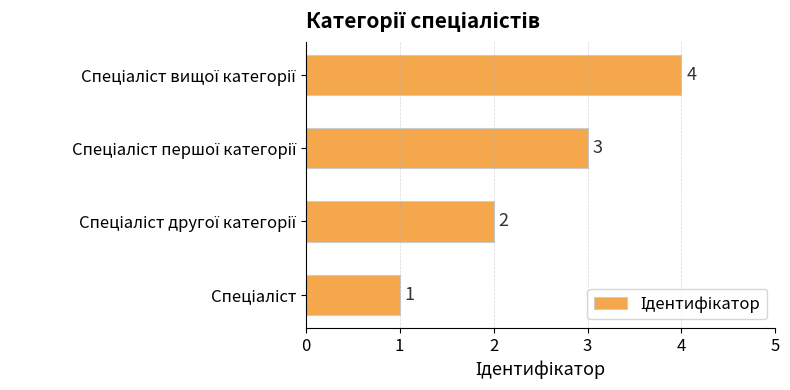

How many values are between 2 and 4?

3